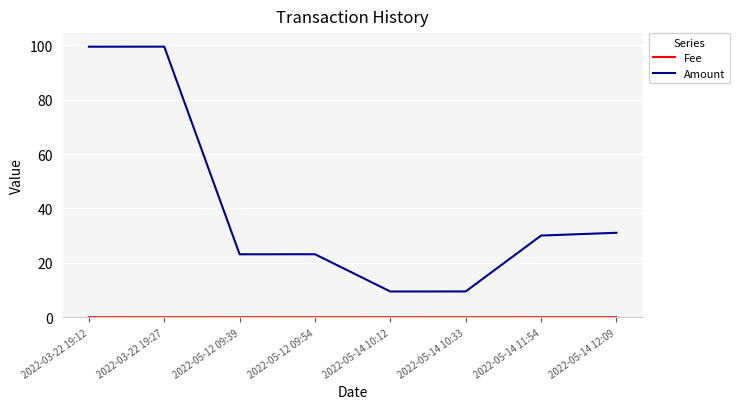

Which series changed the most between 2022-03-22 19:27 and 2022-05-12 09:39?

Amount